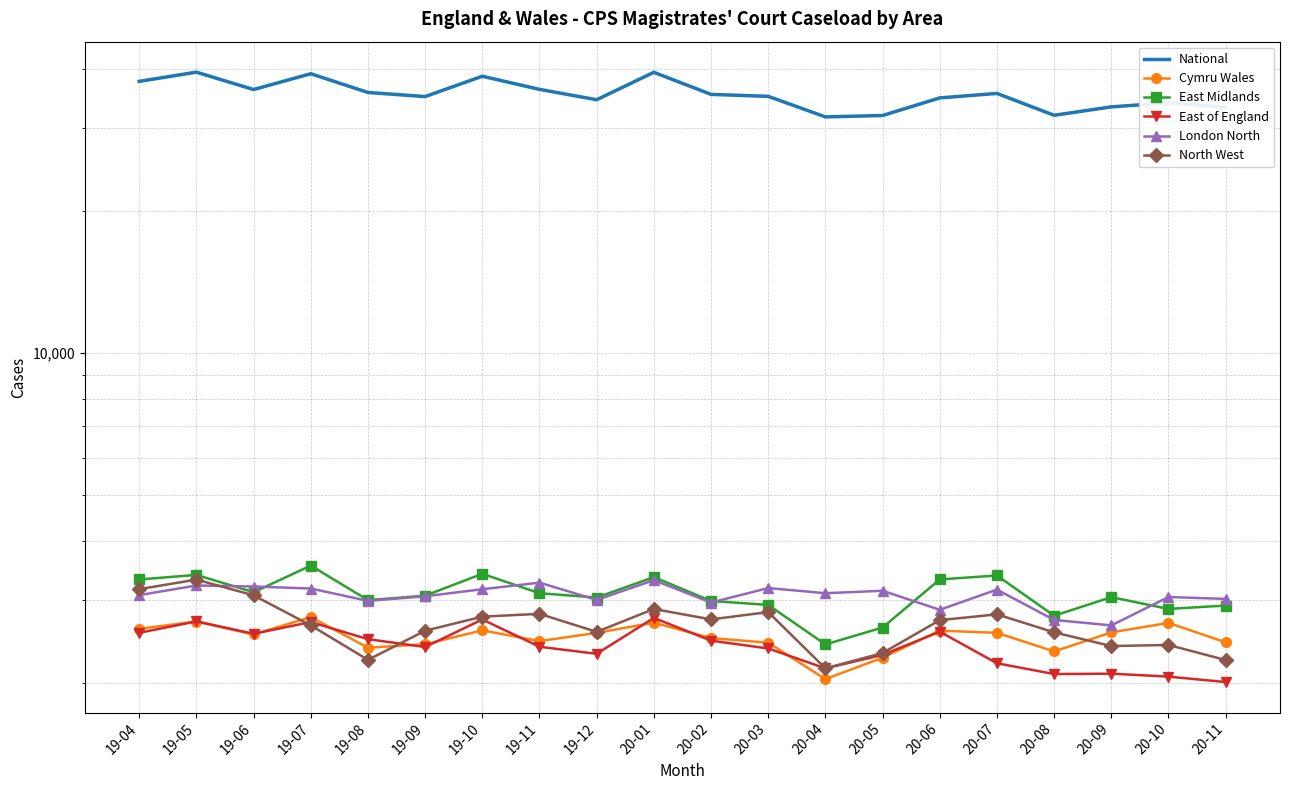

Reading right to left, what are all the values shown in this chart?

National: 33173	33908	33227	31897	35479	34715	31859	31645	34978	35316	39328	34405	36189	38584	34941	35643	39058	36160	39356	37628
Cymru Wales: 2443	2686	2564	2337	2559	2586	2267	2042	2439	2494	2689	2558	2458	2590	2420	2380	2763	2539	2703	2610
East Midlands: 2923	2875	3045	2781	3384	3320	2626	2418	2932	2989	3357	3039	3104	3412	3067	3001	3551	3119	3394	3319
East of England: 2013	2067	2097	2093	2206	2573	2298	2152	2371	2463	2752	2310	2391	2731	2388	2481	2697	2547	2706	2559
London North: 3019	3047	2653	2725	3159	2863	3141	3104	3183	2966	3308	3004	3268	3165	3058	2990	3176	3207	3223	3075
North West: 2241	2412	2399	2565	2800	2722	2319	2152	2831	2732	2874	2571	2807	2769	2585	2243	2654	3072	3317	3166